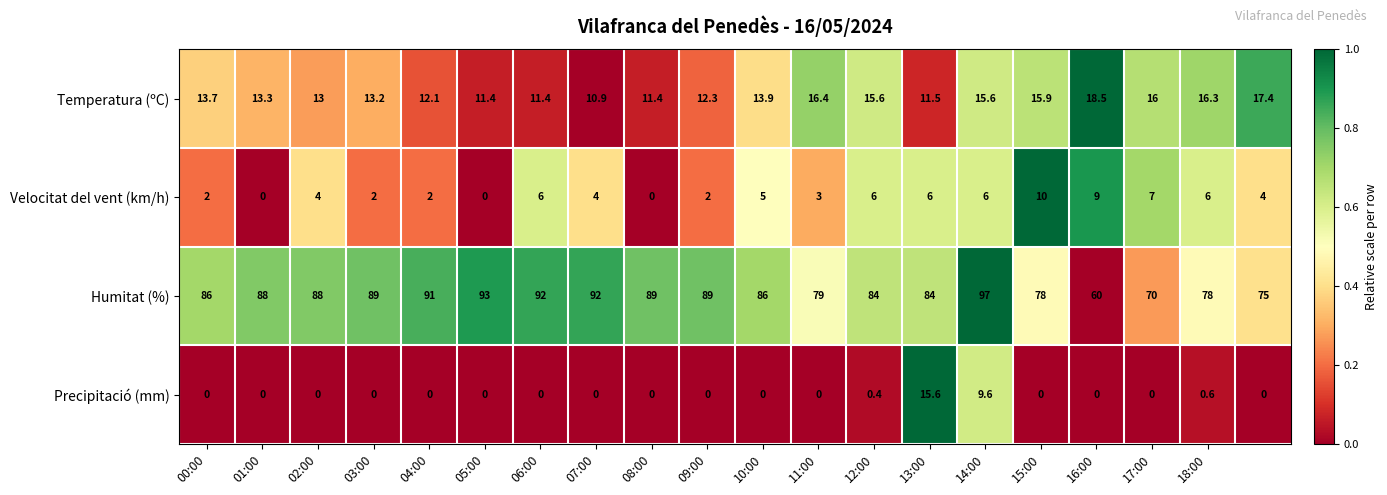

Count the number of data series in this chart.

4